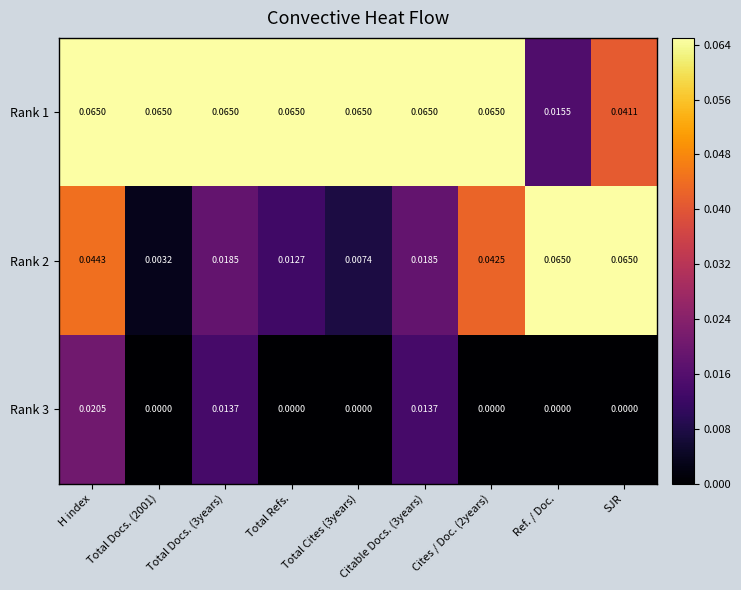

Is the value of Rank 3 at H index greater than the value of Rank 2 at Cites / Doc. (2years)?

No